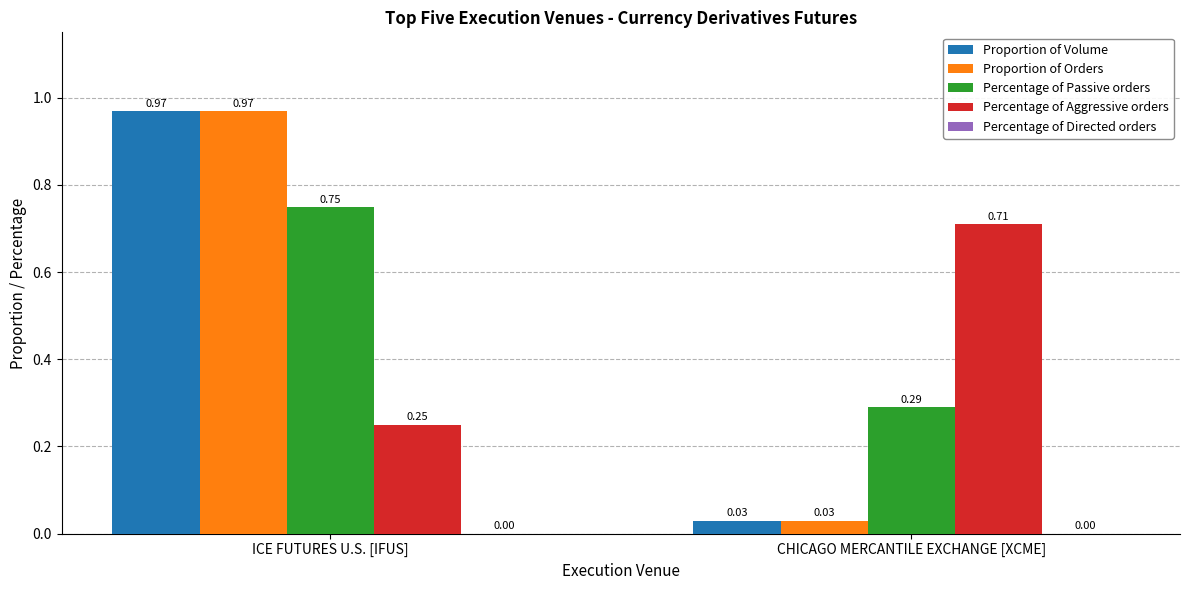

Which series has the largest total across all categories?

Percentage of Passive orders